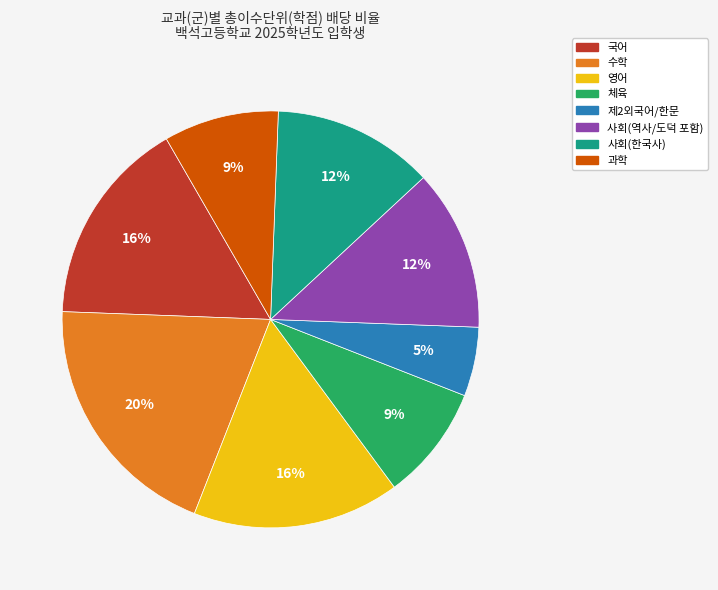

Is 제2외국어/한문 the majority of the pie?

No